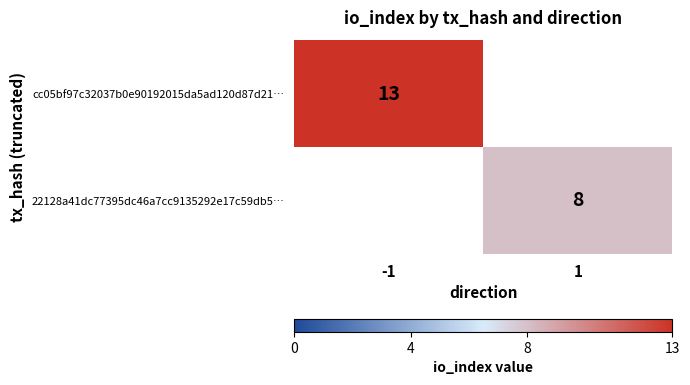

The value of cc05bf97c32037b0e90192015da5ad120d87d21… at -1 is 13. True or false?

True